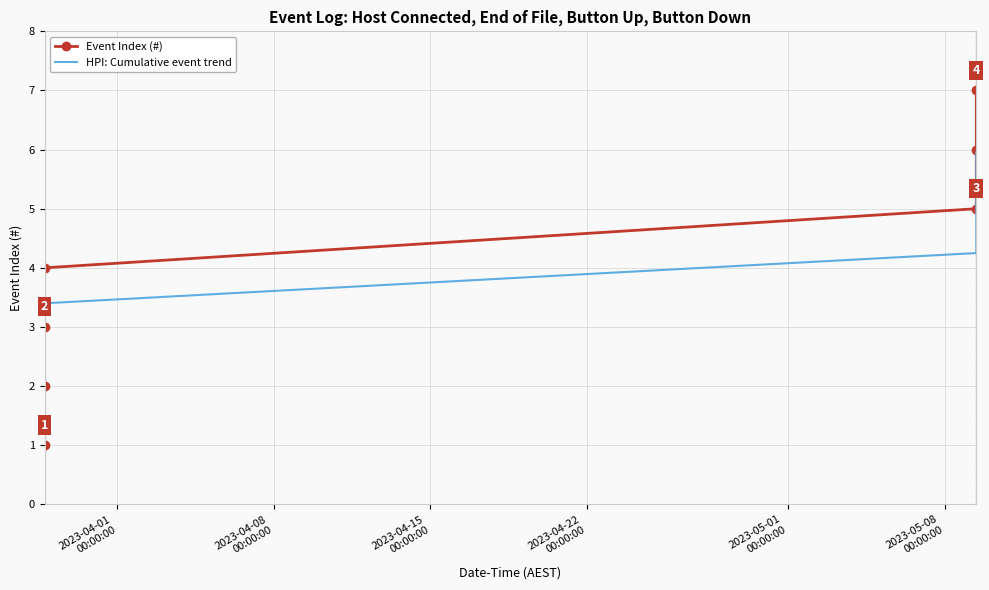

Which series has the largest range (max minus min)?

Event Index (#)